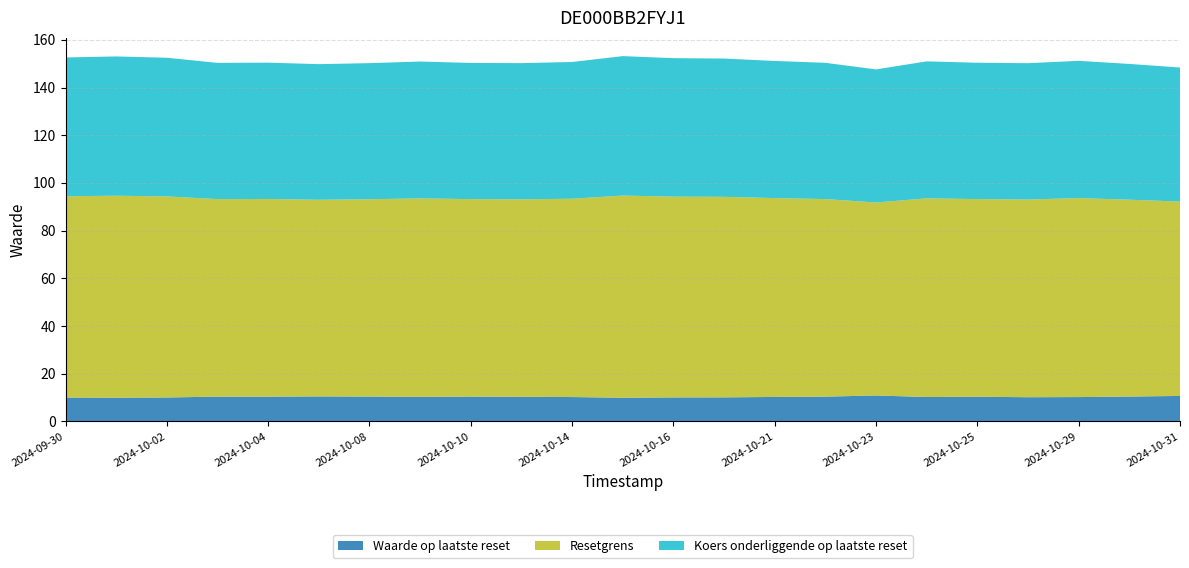

Reading left to right, list all the values displayed in this chart.

Waarde op laatste reset: 10.0	9.9	10.0	10.4	10.4	10.5	10.4	10.3	10.4	10.3	10.2	9.9	10.0	10.1	10.2	10.4	10.9	10.2	10.3	10.1	10.2	10.4	10.7
Resetgrens: 84.4	84.7	84.3	82.9	82.9	82.5	82.8	83.2	82.8	82.8	83.2	84.8	84.2	84.1	83.4	82.9	80.9	83.3	82.9	82.9	83.5	82.6	81.5
Koers onderliggende op laatste reset: 58.2	58.4	58.2	57.1	57.2	56.9	57.1	57.4	57.1	57.1	57.4	58.5	58.1	58.0	57.5	57.1	55.8	57.5	57.2	57.2	57.6	56.9	56.2